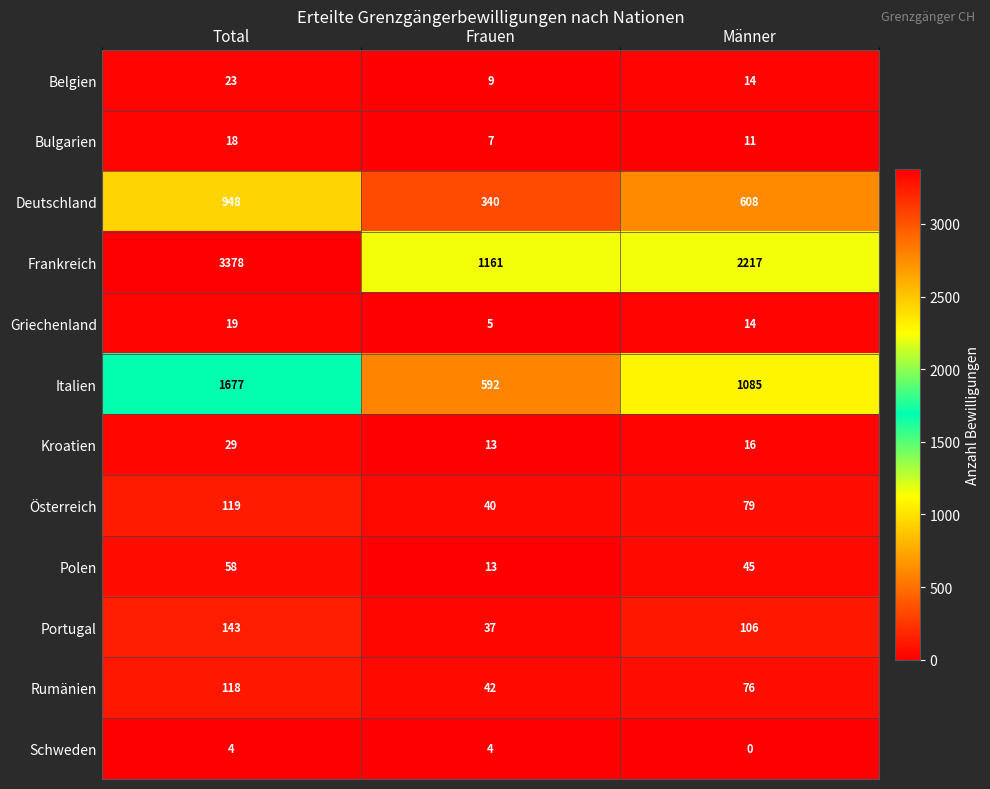

Between Total and Männer, which series saw the biggest shift?

Frankreich